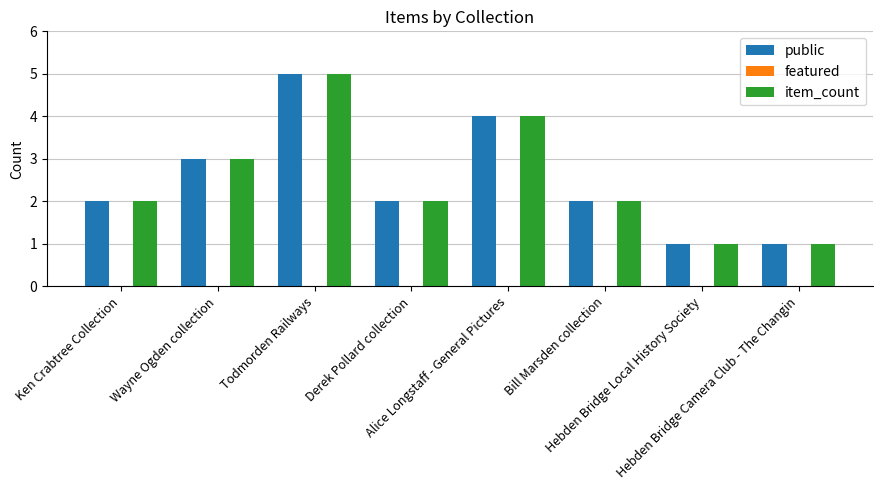

What is the maximum value for public?

5